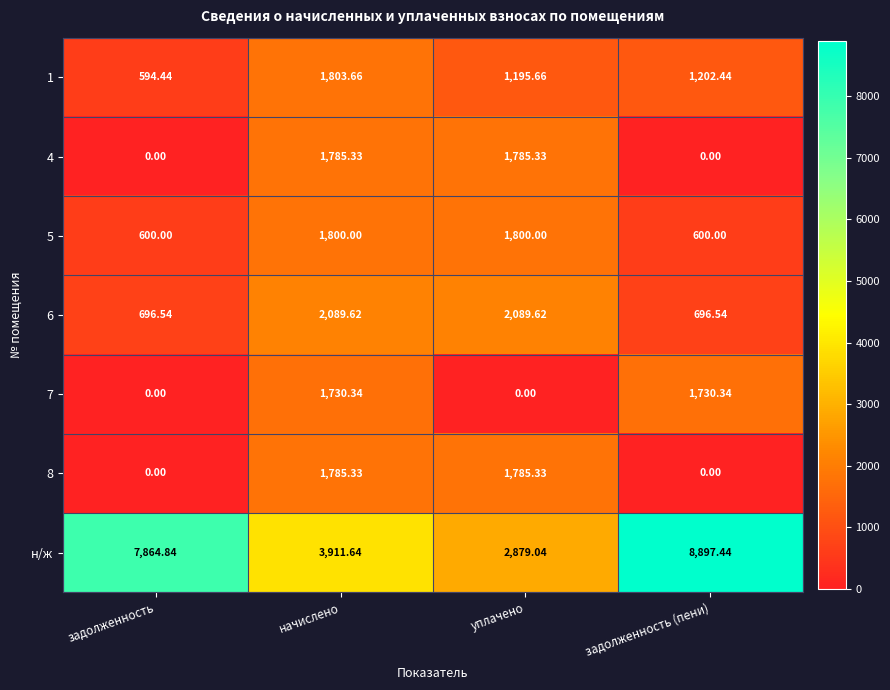

Which series has the largest range (max minus min)?

н/ж